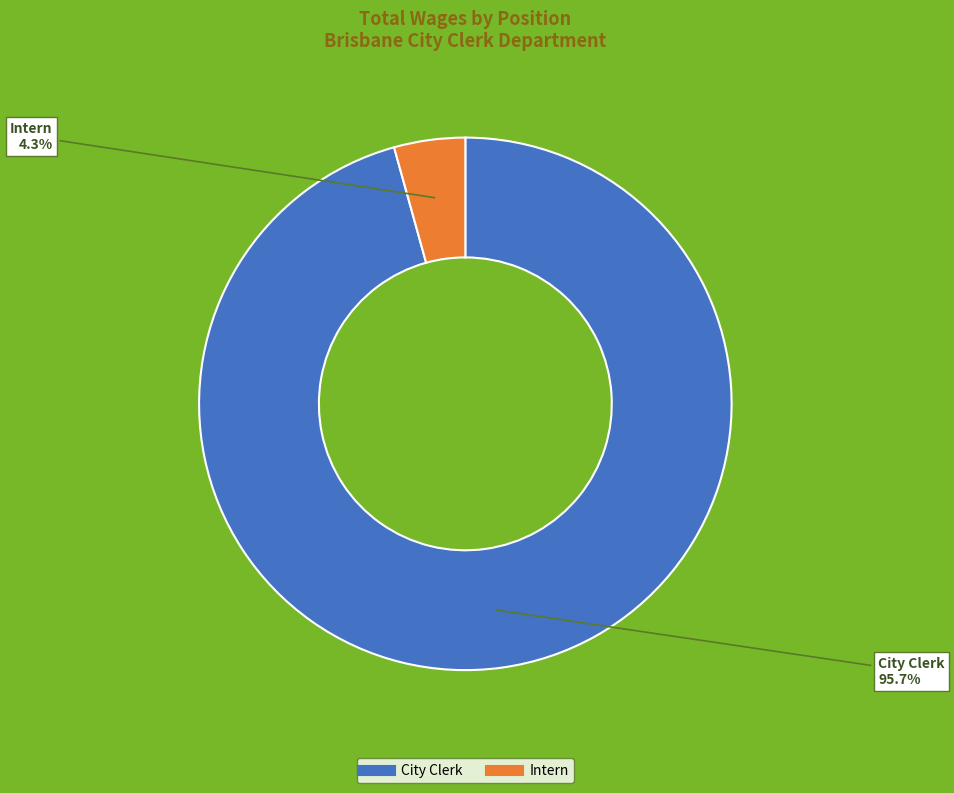

Which has a higher value, Intern or City Clerk?

City Clerk